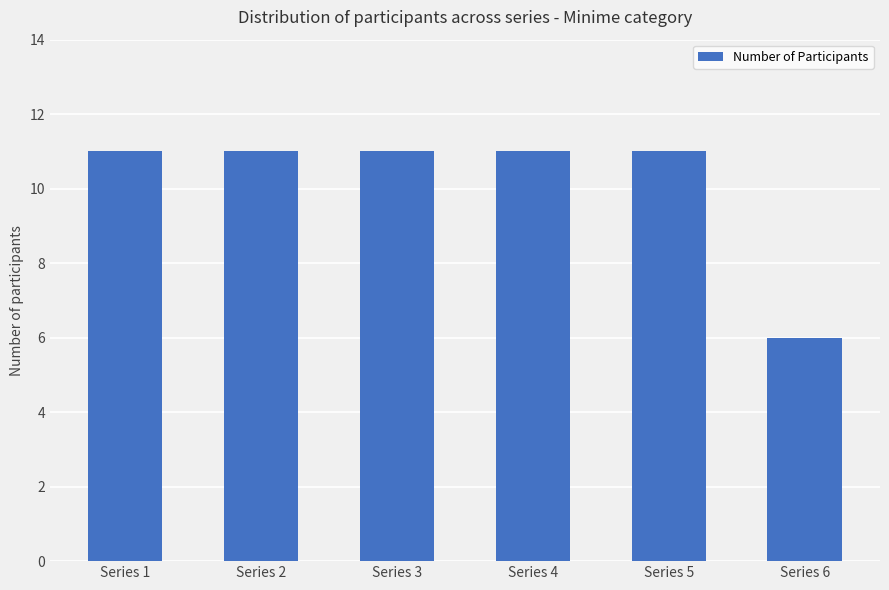

Which label corresponds to the smallest value in the chart?

Series 6